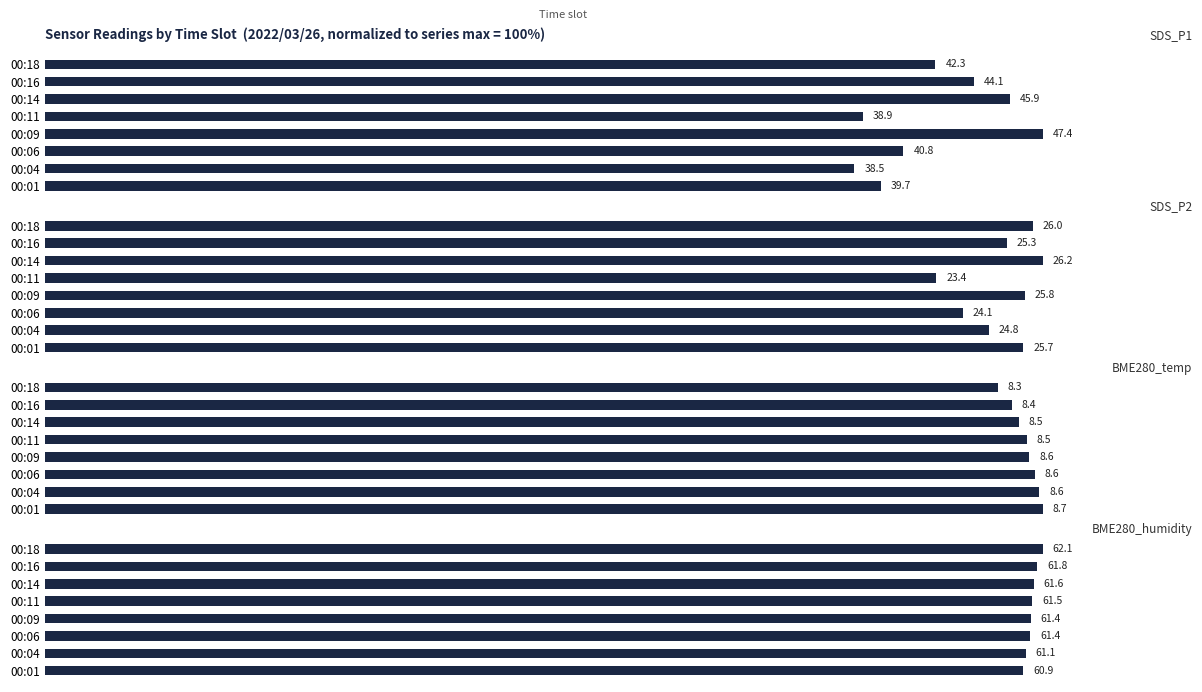

How many bars are there in each group?

4